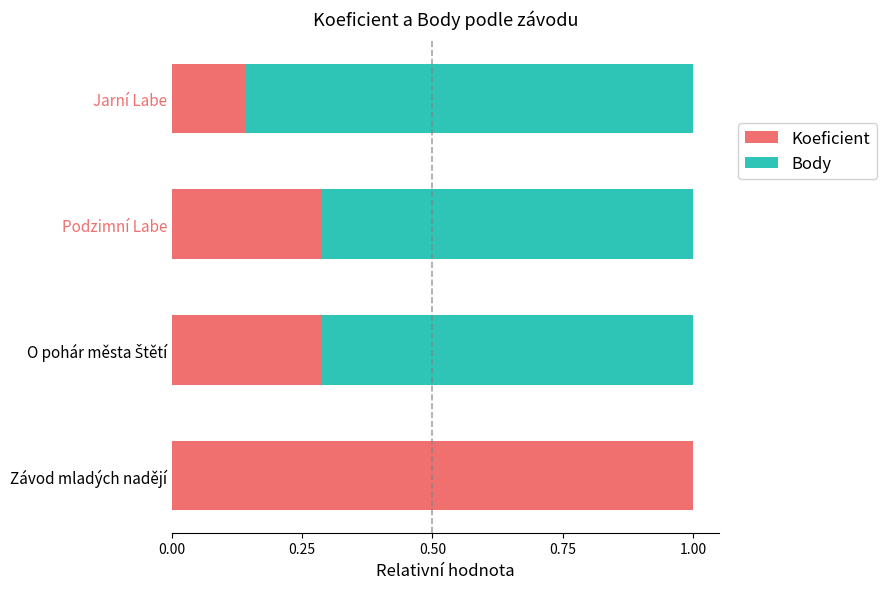

Which category has the highest value in the Koeficient series?

Závod mladých nadějí